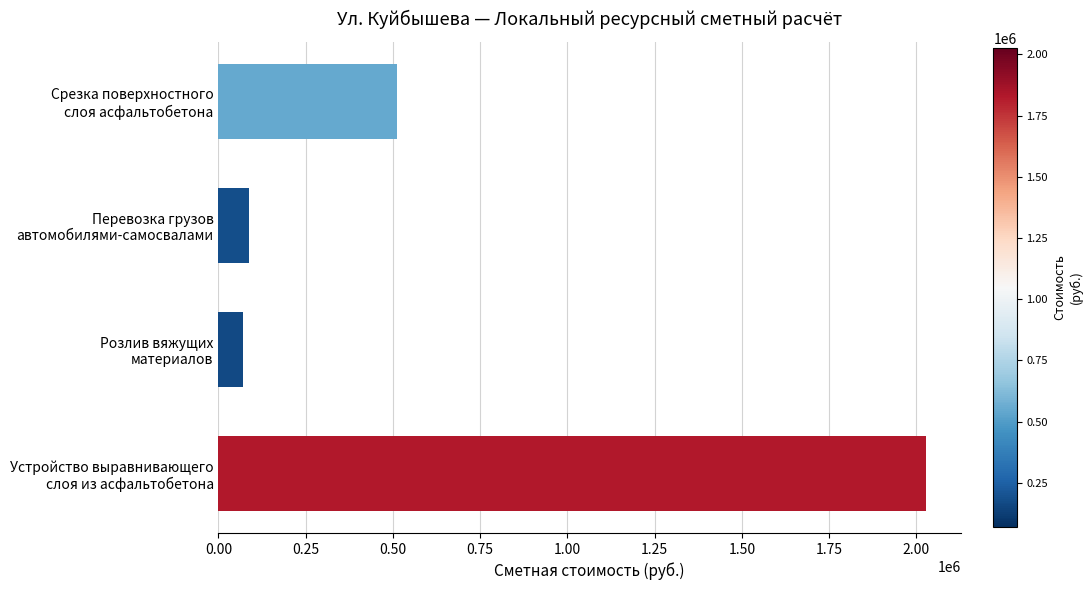

What is the greatest value displayed?

2026221